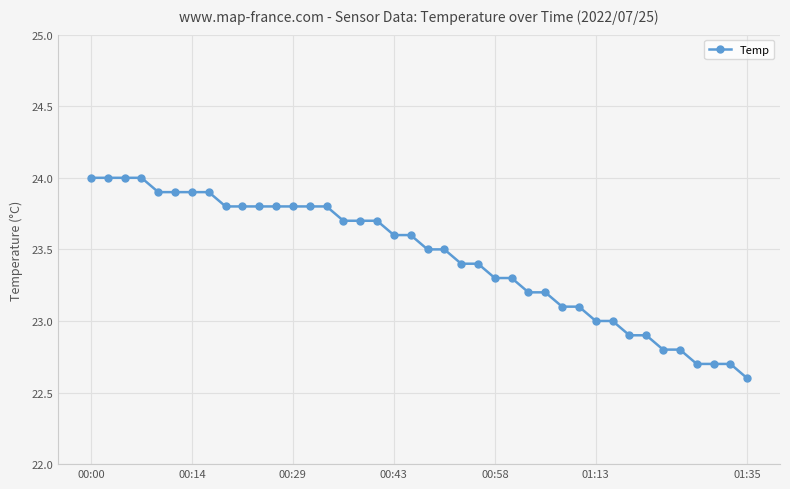

What is the difference between the second highest and second lowest values?

1.3